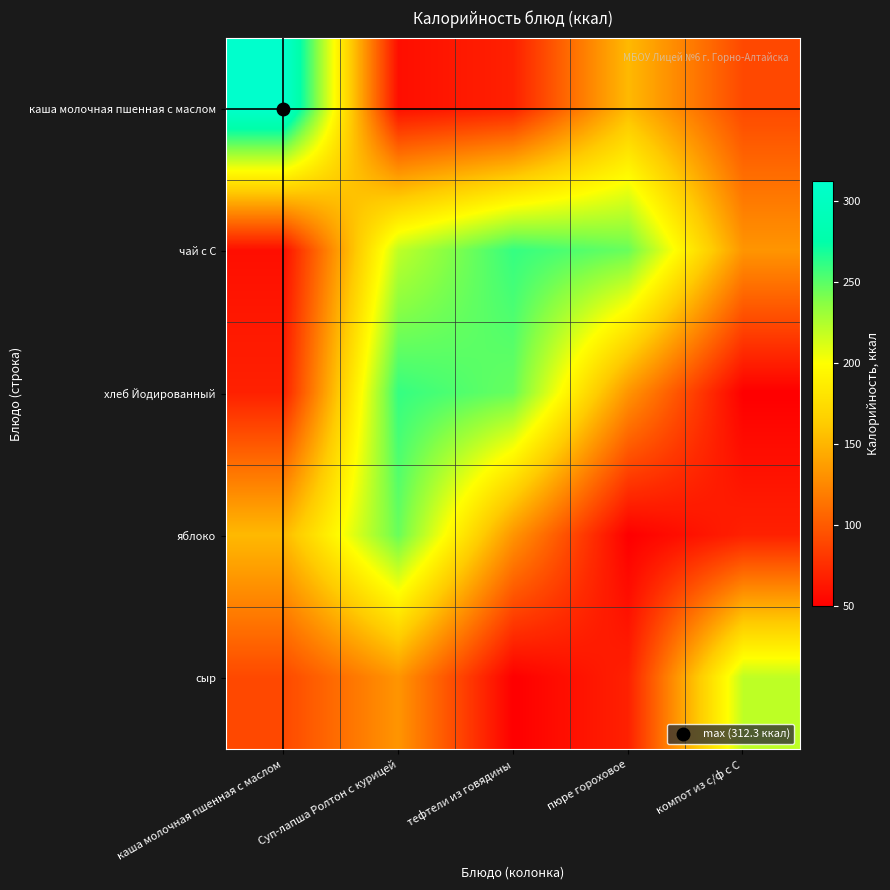

Reading left to right, extract all data points from this chart.

каша молочная пшенная с маслом: каша молочная пшенная с маслом=312.3	Суп-лапша Ролтон с курицей=58.0	тефтели из говядины=68.0	пюре гороховое=152.0	компот из с/ф с С=90.0
чай с С: каша молочная пшенная с маслом=58.0	Суп-лапша Ролтон с курицей=220.0	тефтели из говядины=260.0	пюре гороховое=246.0	компот из с/ф с С=132.0
хлеб Йодированный: каша молочная пшенная с маслом=68.0	Суп-лапша Ролтон с курицей=260.0	тефтели из говядины=246.0	пюре гороховое=132.0	компот из с/ф с С=49.6
яблоко: каша молочная пшенная с маслом=152.0	Суп-лапша Ролтон с курицей=246.0	тефтели из говядины=132.0	пюре гороховое=49.6	компот из с/ф с С=68.0
сыр: каша молочная пшенная с маслом=90.0	Суп-лапша Ролтон с курицей=132.0	тефтели из говядины=49.6	пюре гороховое=68.0	компот из с/ф с С=220.0